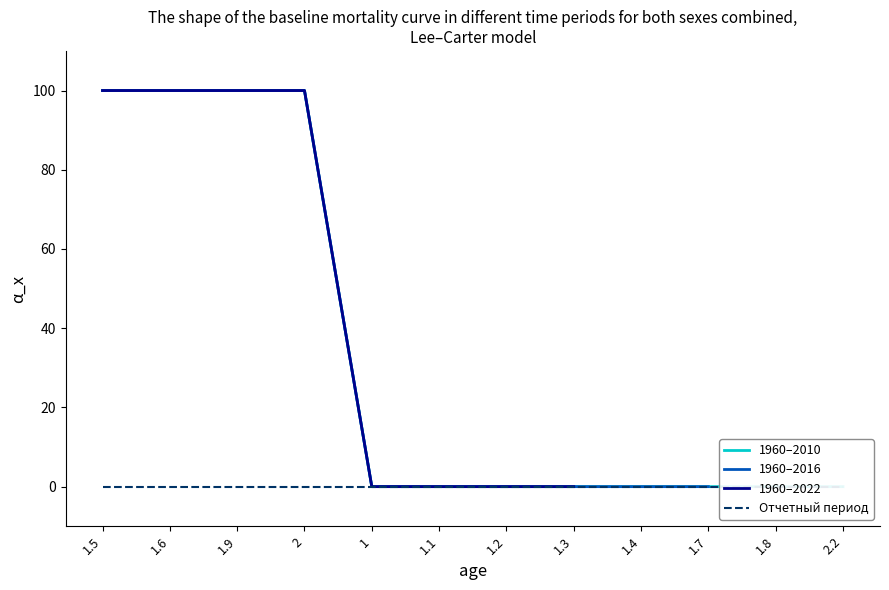

What is the highest value of the 1960–2016 series?

100